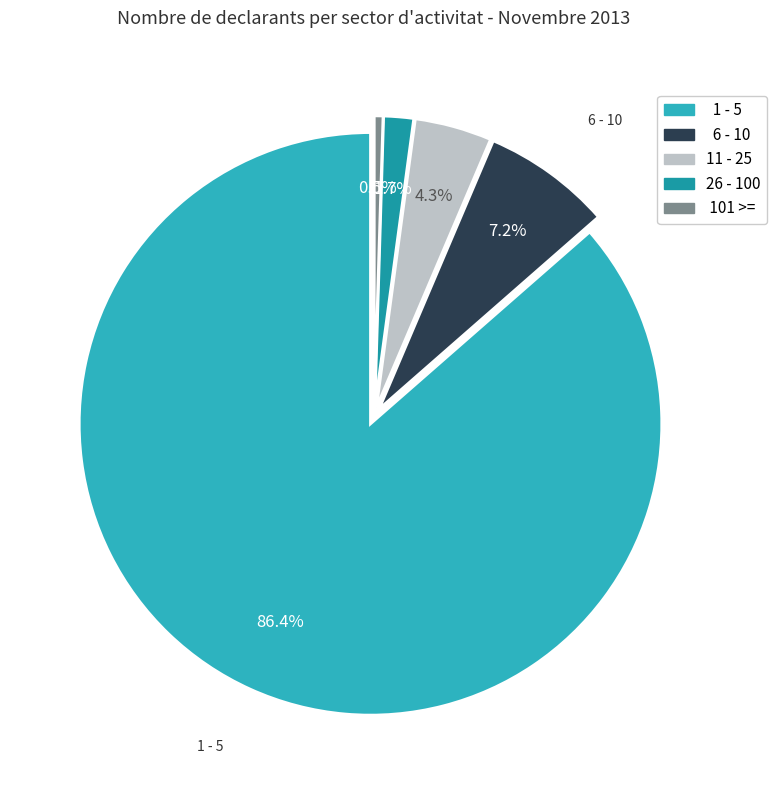

Approximately how many times larger is the value at 26 - 100 compared to 11 - 25?

0.4